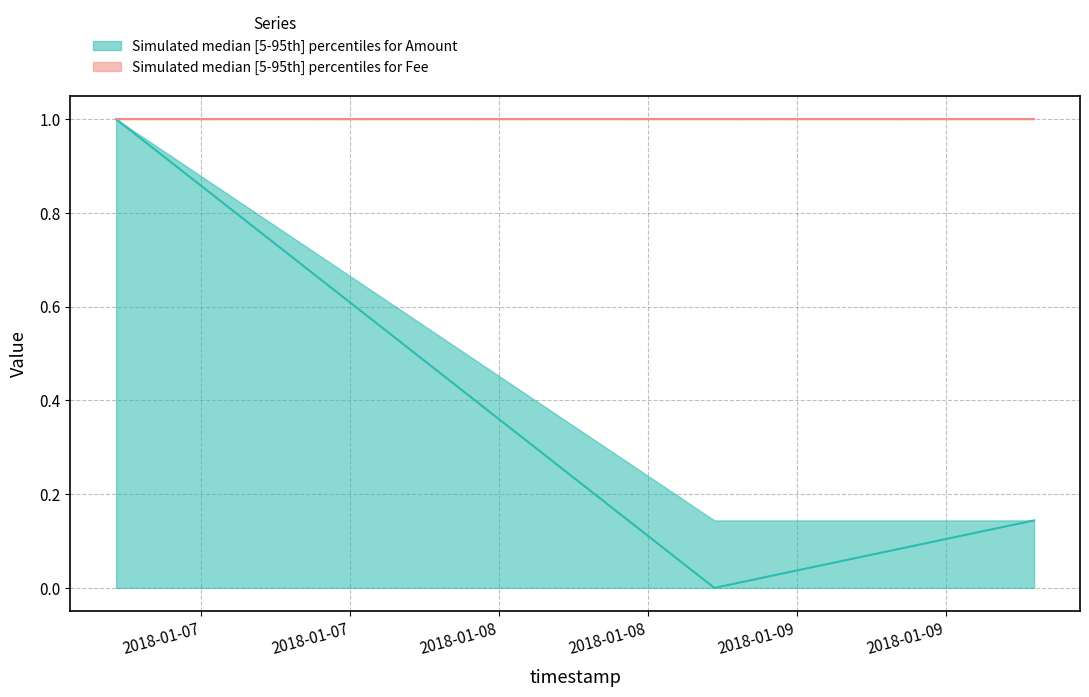

At which category is the sum across all series the highest?

2018-01-06 17:07:58